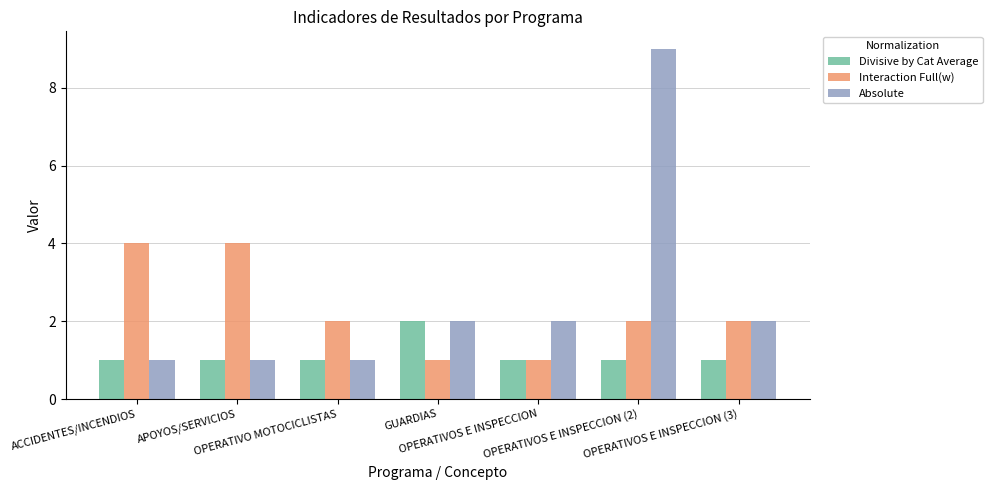

What is the difference between the maximum and minimum values in the Absolute series?

8